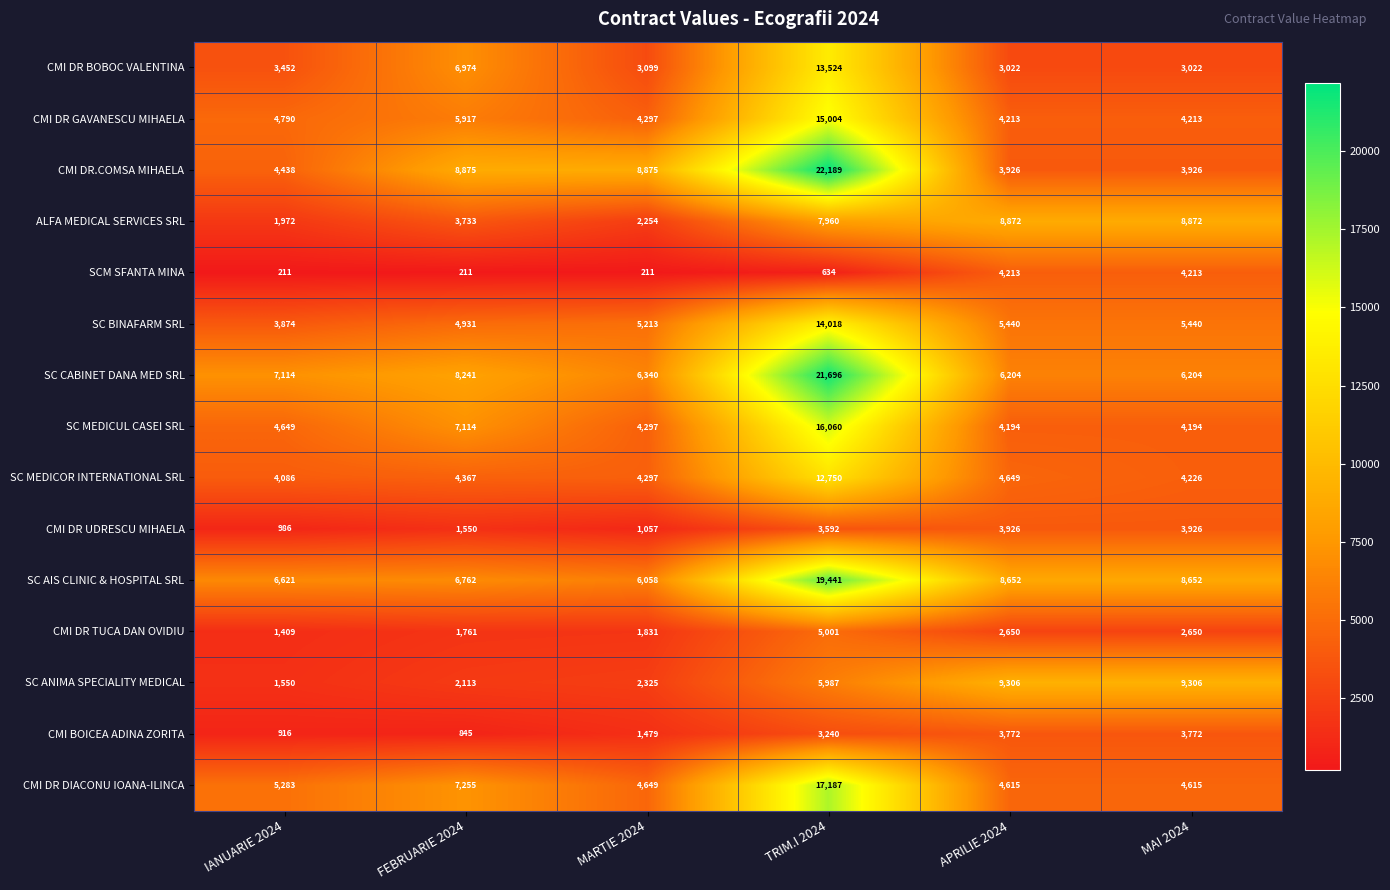

Count the number of data series in this chart.

15